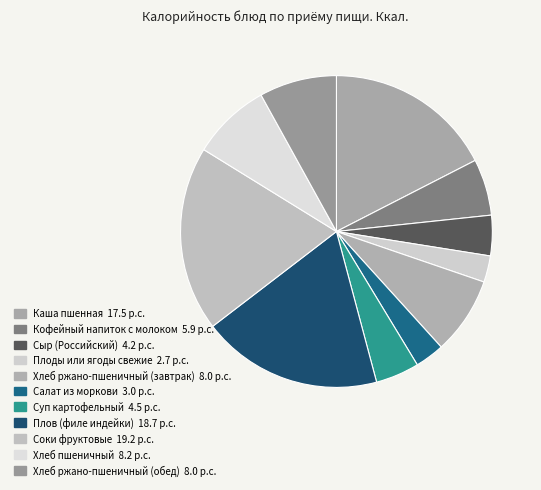

How many slices are in this pie chart?

11